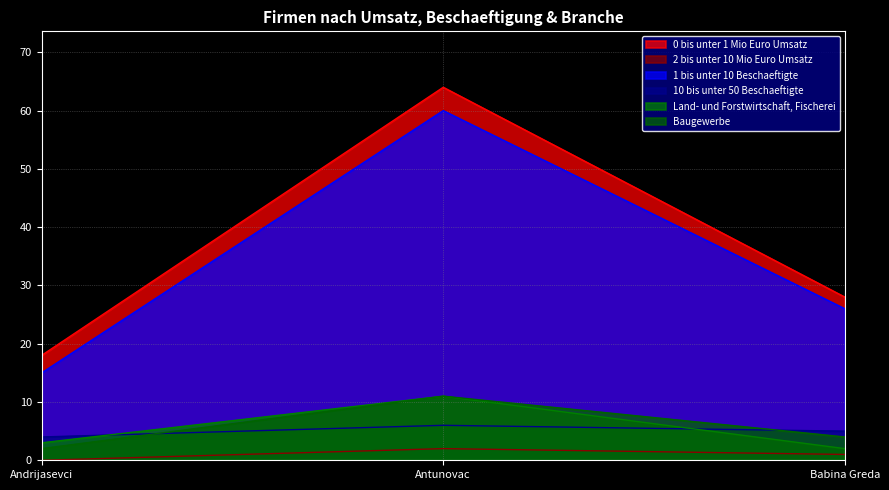

Rank the categories by Baugewerbe value from lowest to highest.

Andrijasevci, Babina Greda, Antunovac